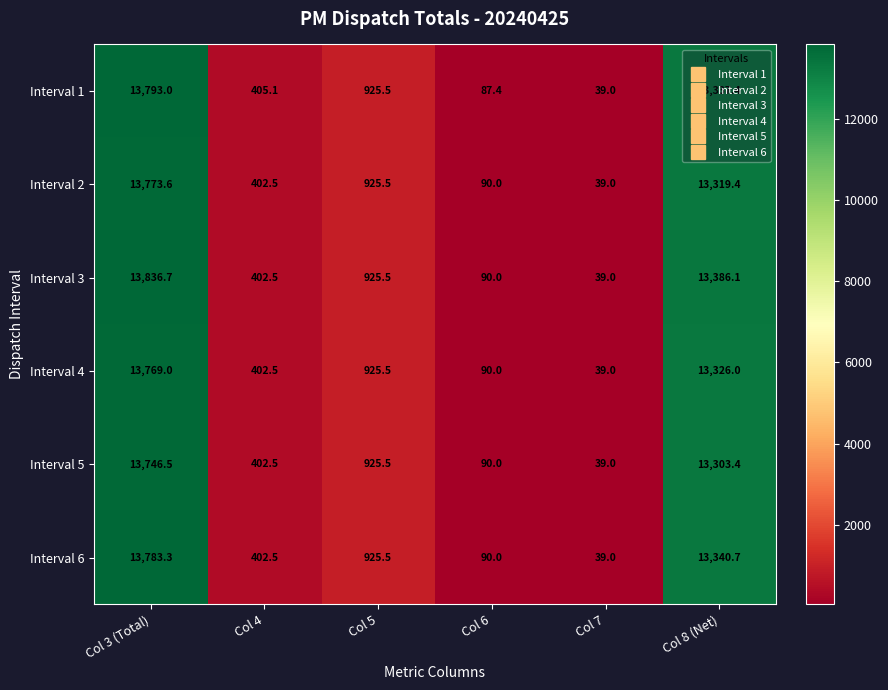

True or false: Interval 5 has a value of 6973.5 at Col 8 (Net).

False